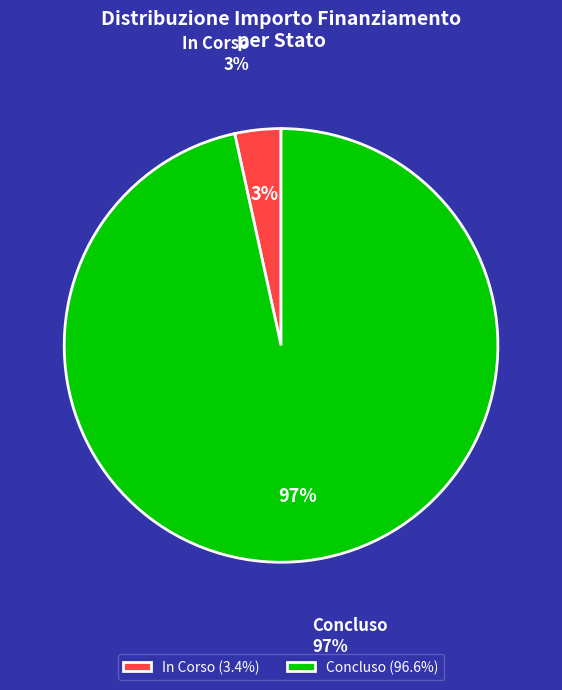

Is there a majority slice in this chart?

Yes